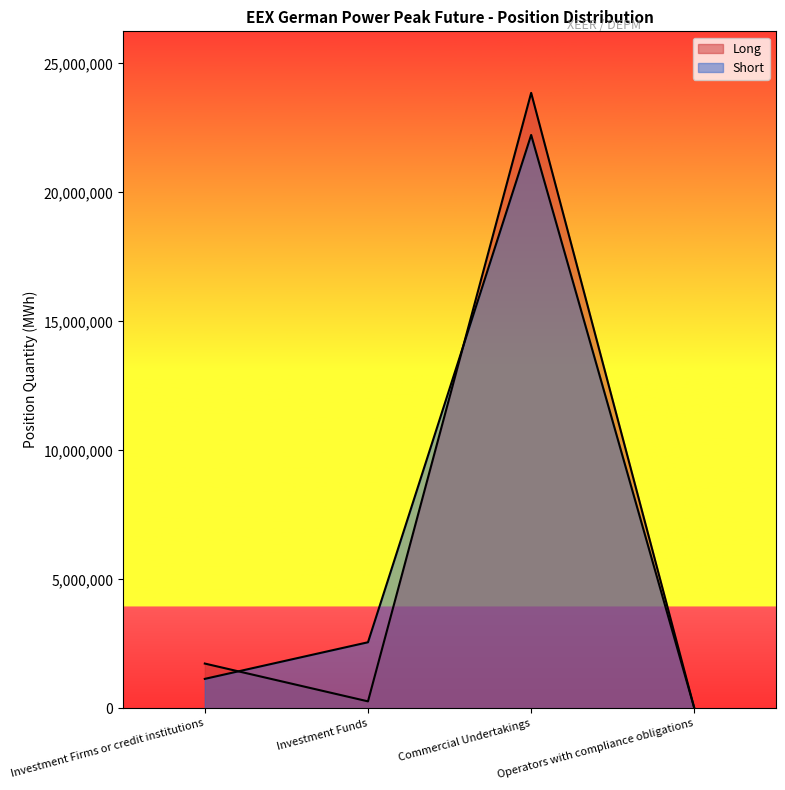

Reading left to right, extract all data points from this chart.

Long: 1733772	268056	23860728	0
Short: 1139868	2559300	22228728	0